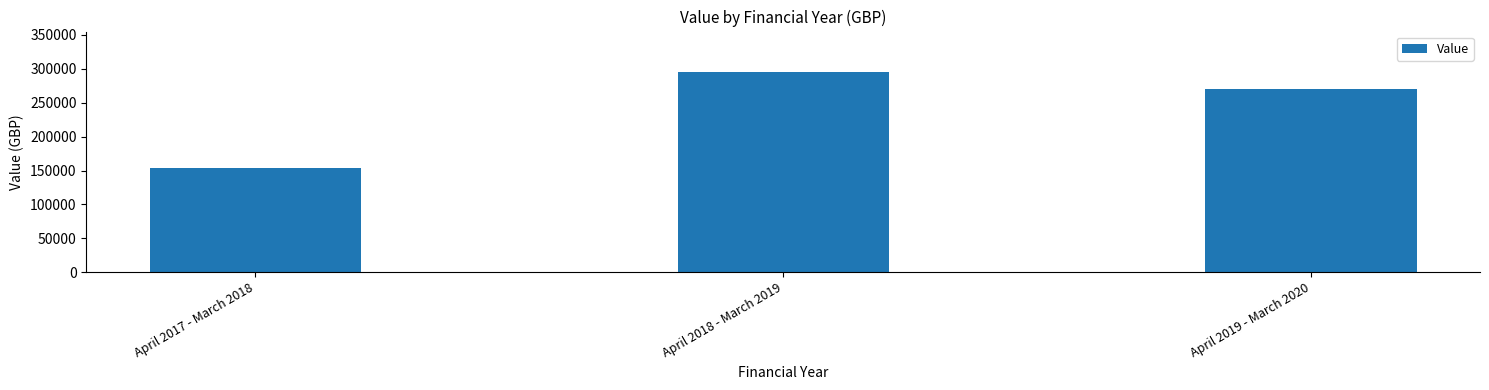

How many bars are there in total?

3